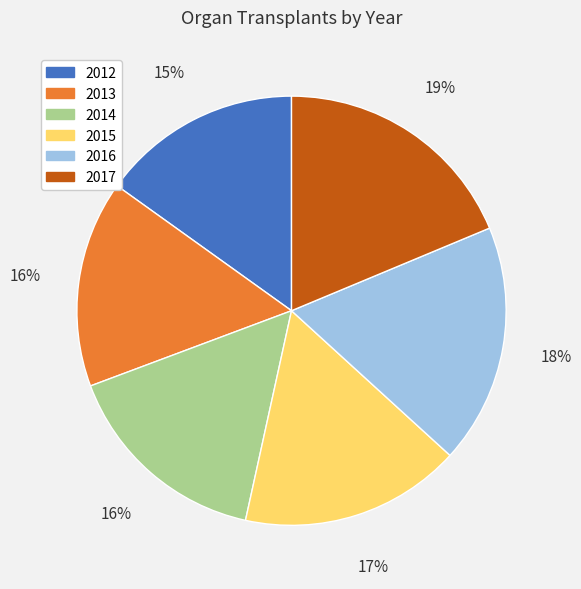

To the nearest percent, what portion does 2017 represent?

19%